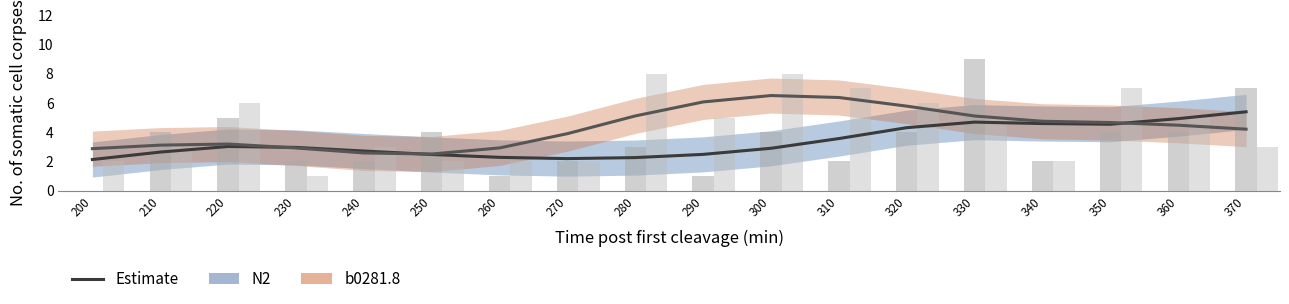

What is the difference between the second highest and second lowest values in the N2 series?

2.7